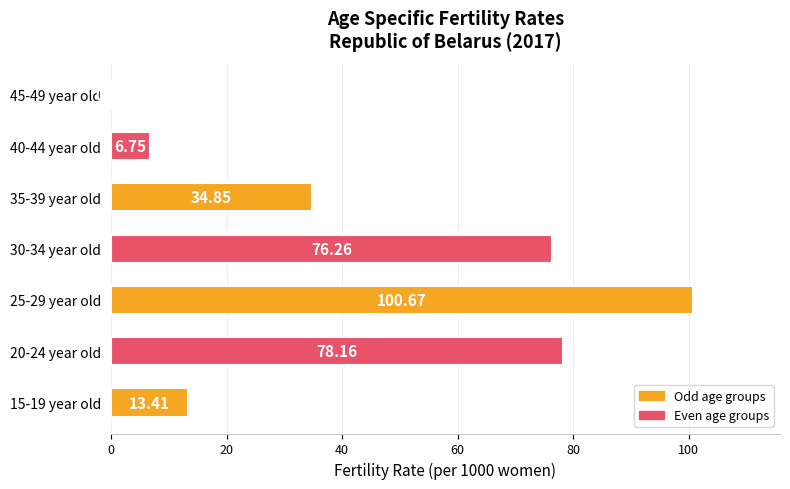

What is the ratio of the value at 15-19 year old to the value at 40-44 year old?

2.0